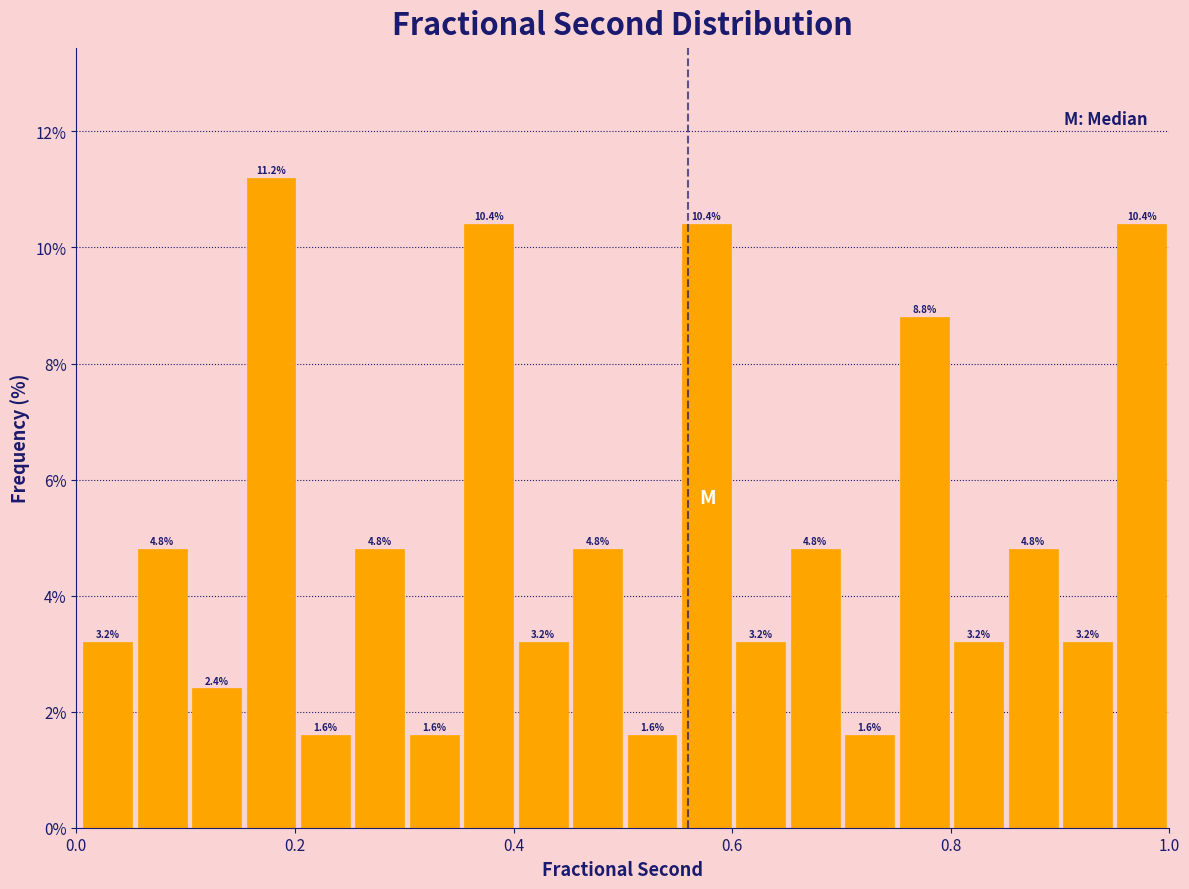

Around what value on the x-axis is the tallest bar? Give the approximate position of its centre, as read against the axis.

0.18